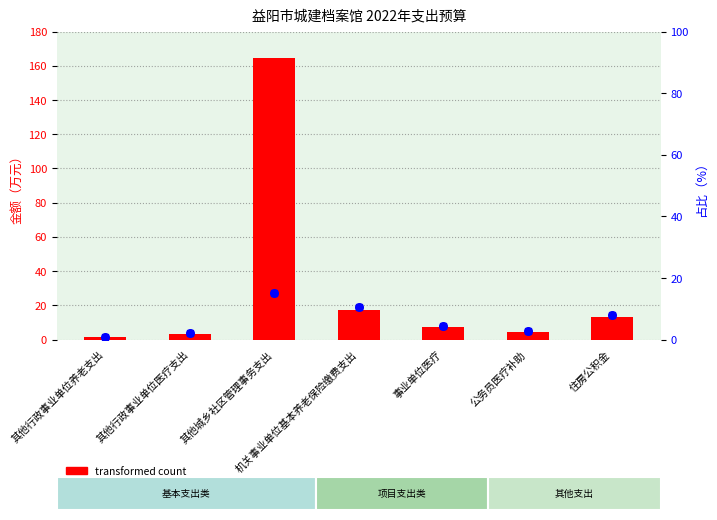

Is the value of transformed count at 事业单位医疗 greater than the value of percentile rank within the sample at 事业单位医疗?

Yes